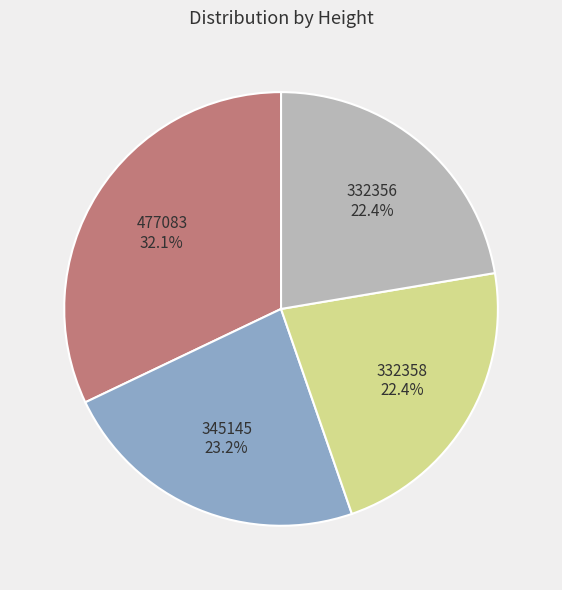

Does 332356 represent more than half of the total?

No